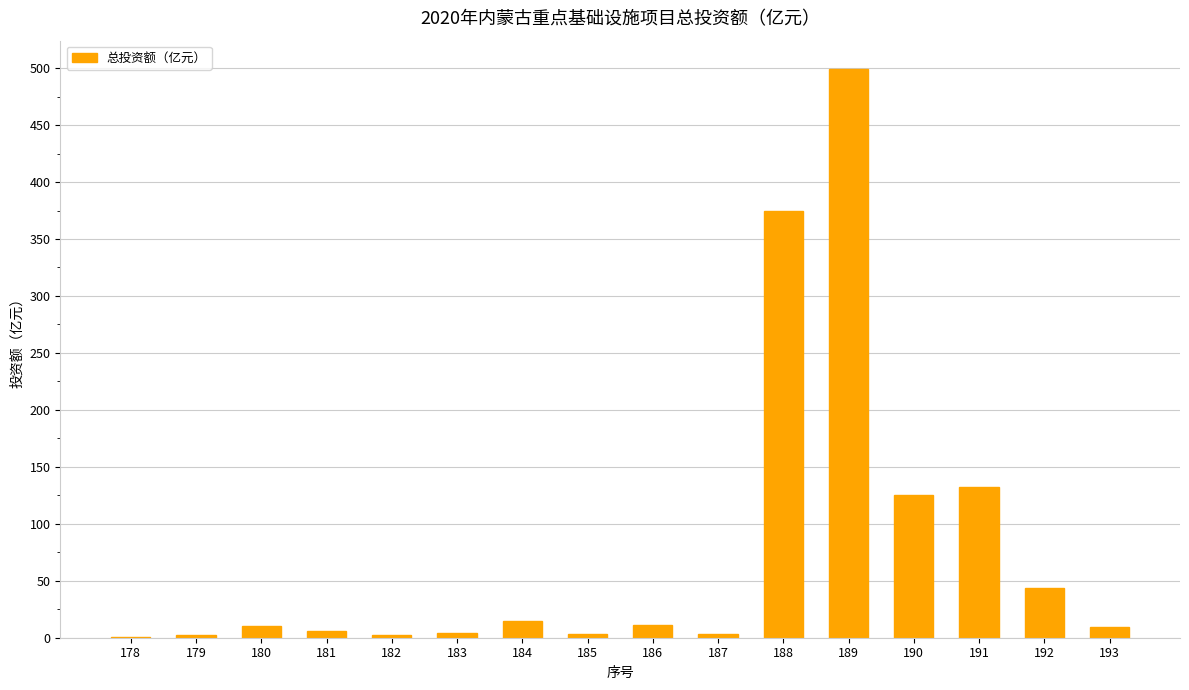

Where is the data nearest to the value 249?

191